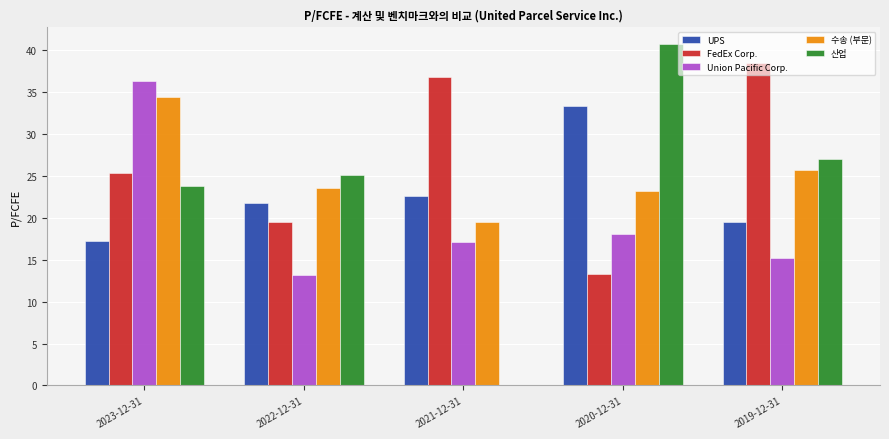

Which series changed the most between 2020-12-31 and 2019-12-31?

FedEx Corp.